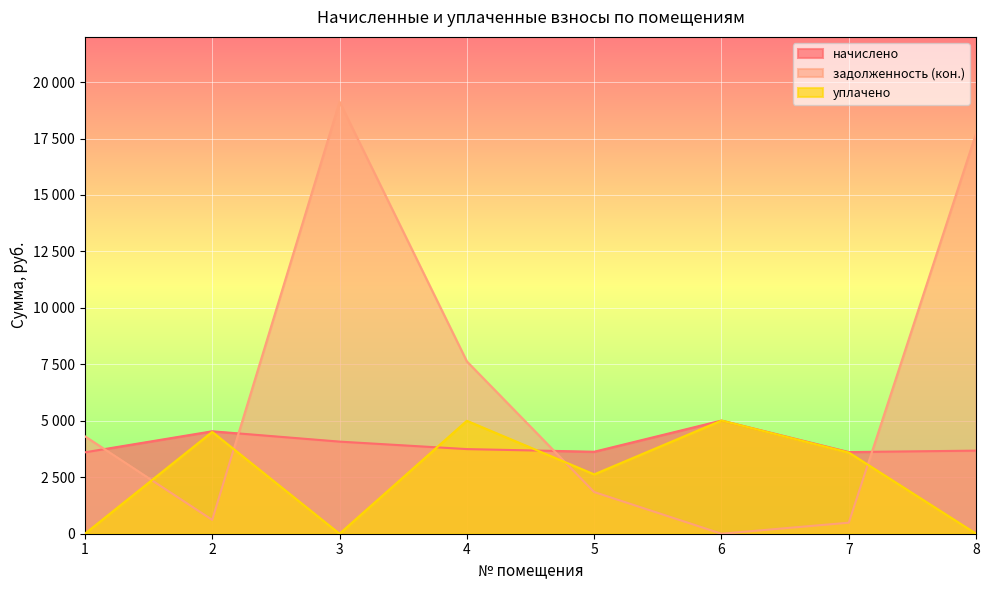

How many values in the задолженность (кон.) series exceed 4315?

4